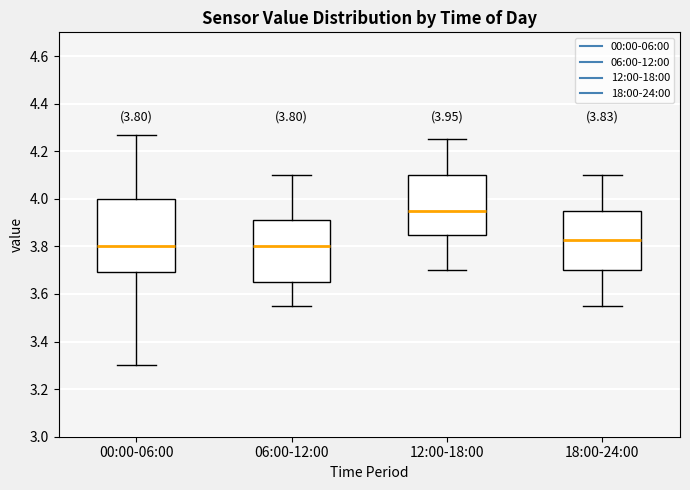

Comparing the boxes themselves (not the whiskers), which one is the tallest?

00:00-06:00